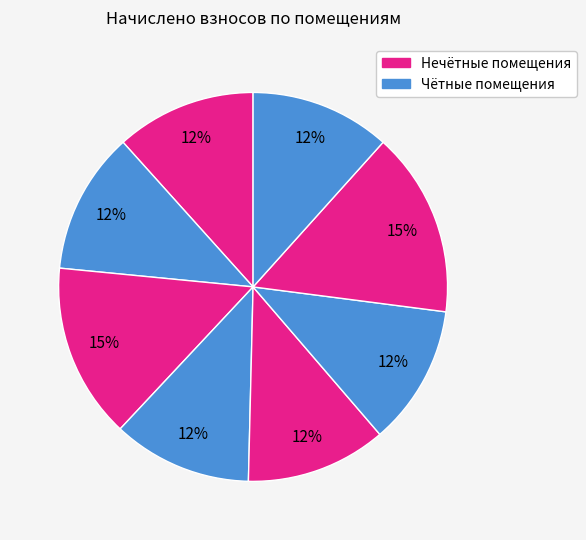

To the nearest percent, what is the average slice percentage?

12%